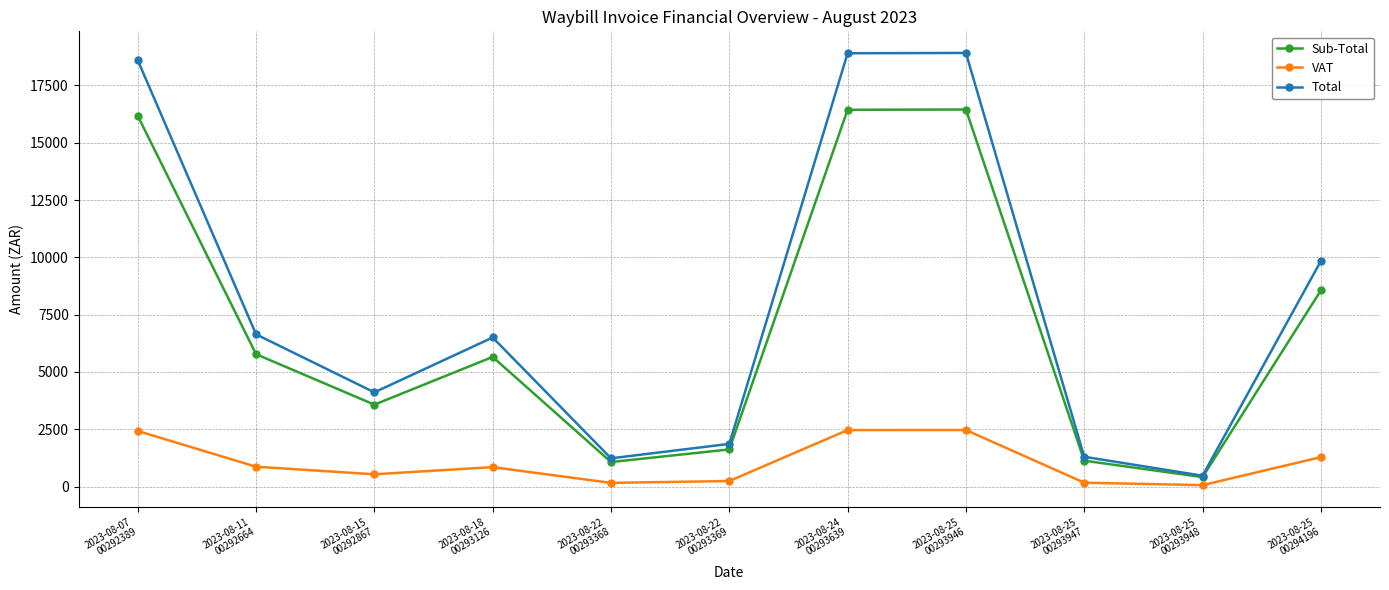

True or false: Sub-Total has more than 1 interior local peaks.

True